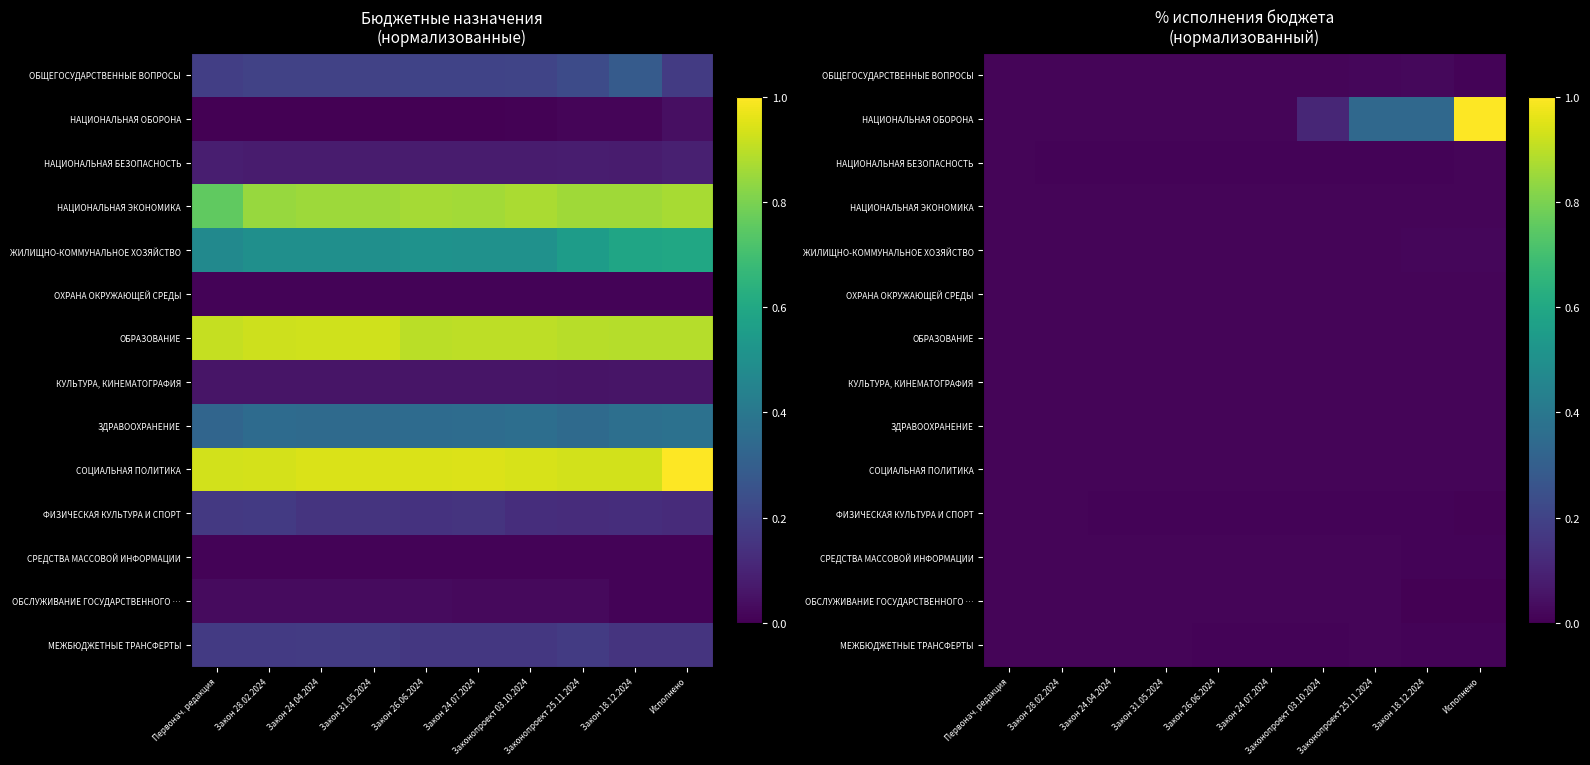

Between Законопроект 25.11.2024 and Закон 18.12.2024, which is larger?

Закон 18.12.2024